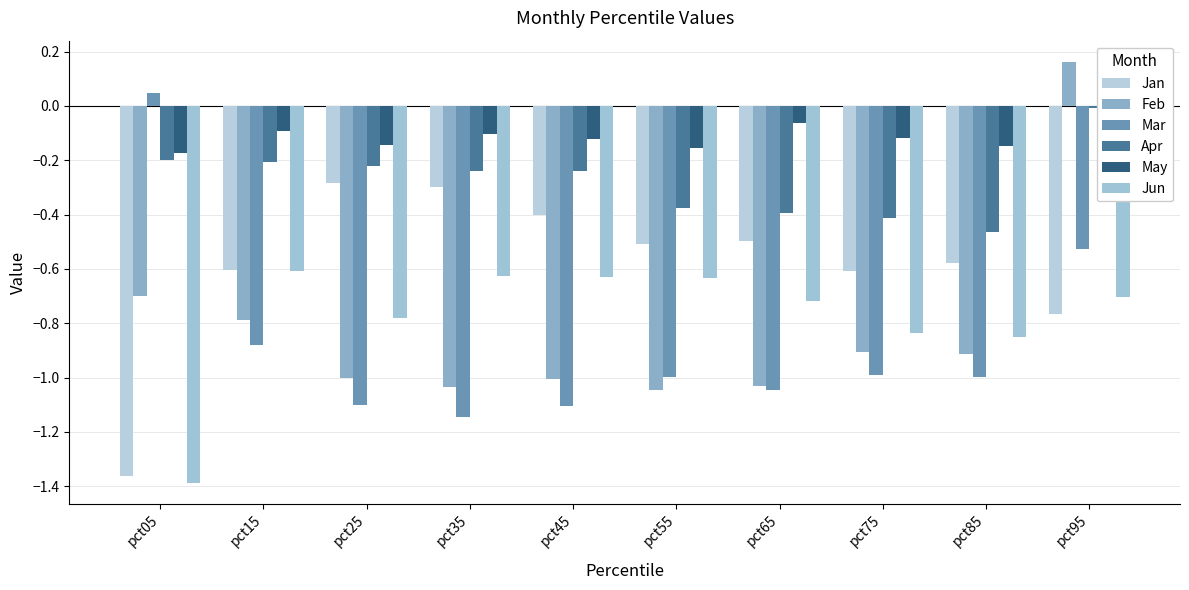

What are all the series names shown in the legend?

Jan, Feb, Mar, Apr, May, Jun